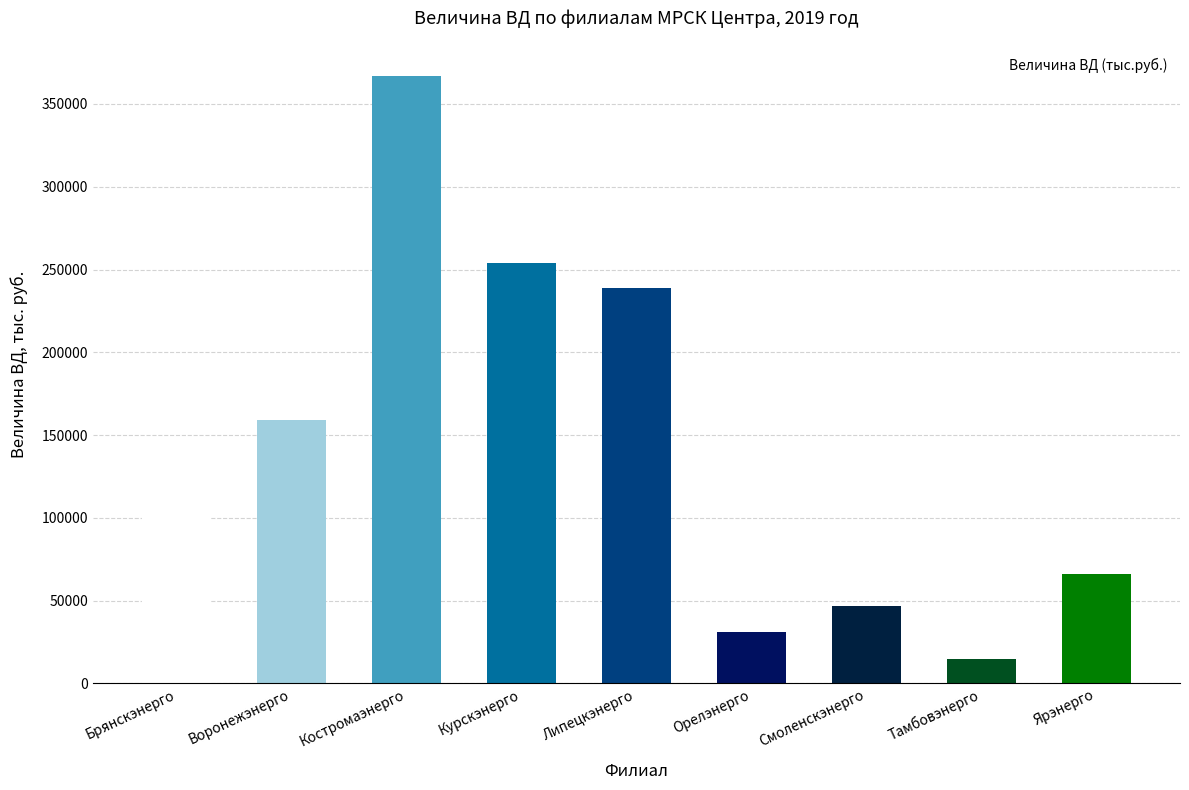

How many values are below 104068?

4